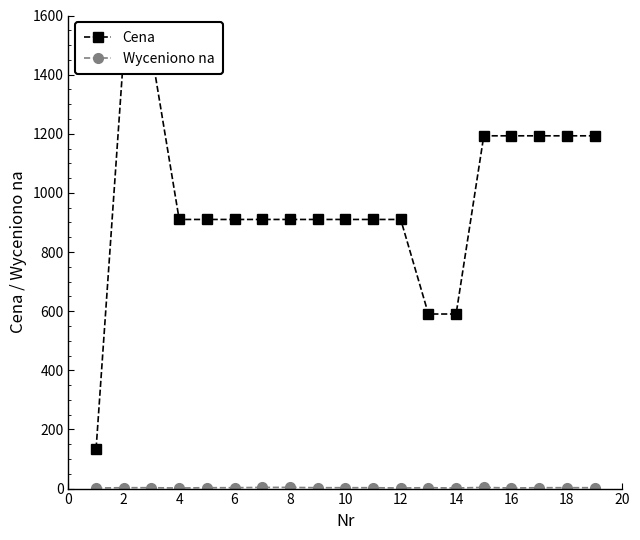

At which category does Wyceniono na reach its first local valley?

4